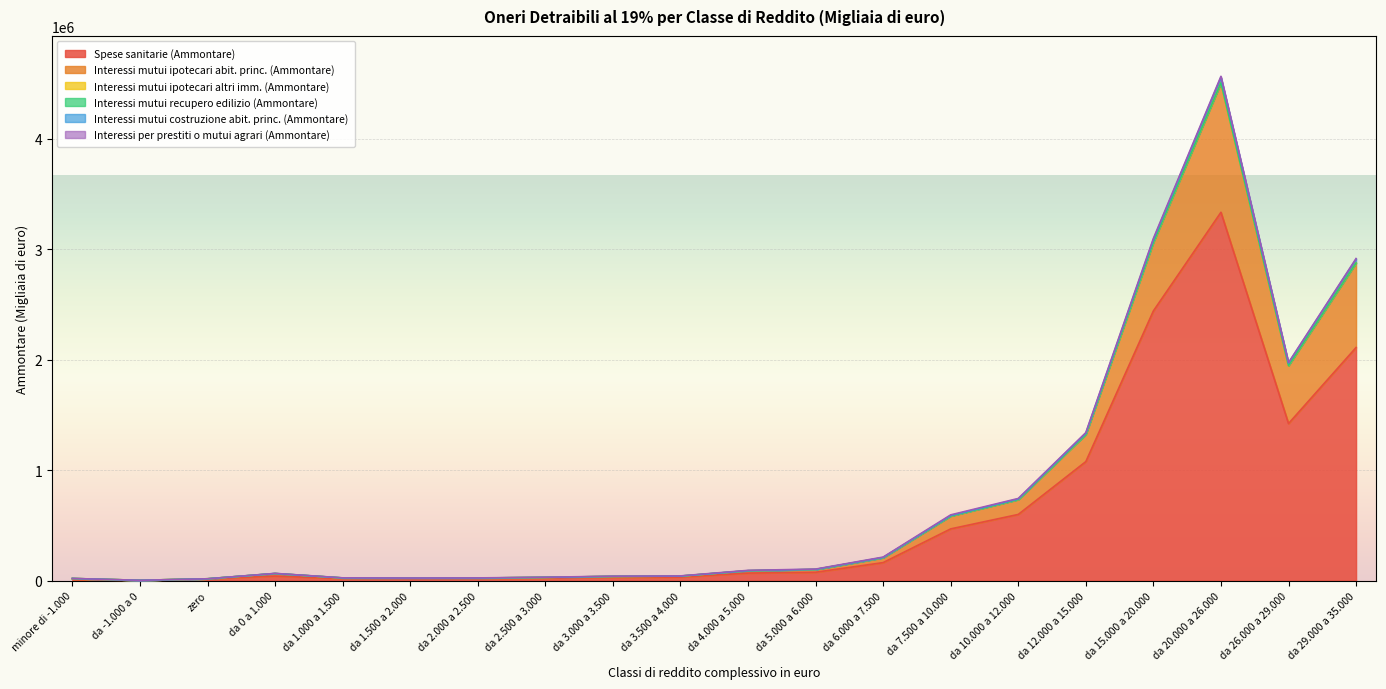

List the labels in order of Interessi mutui ipotecari altri imm. (Ammontare) value, smallest first.

da -1.000 a 0, zero, minore di -1.000, da 1.500 a 2.000, da 2.000 a 2.500, da 1.000 a 1.500, da 2.500 a 3.000, da 3.000 a 3.500, da 3.500 a 4.000, da 0 a 1.000, da 4.000 a 5.000, da 5.000 a 6.000, da 6.000 a 7.500, da 7.500 a 10.000, da 10.000 a 12.000, da 12.000 a 15.000, da 26.000 a 29.000, da 29.000 a 35.000, da 15.000 a 20.000, da 20.000 a 26.000